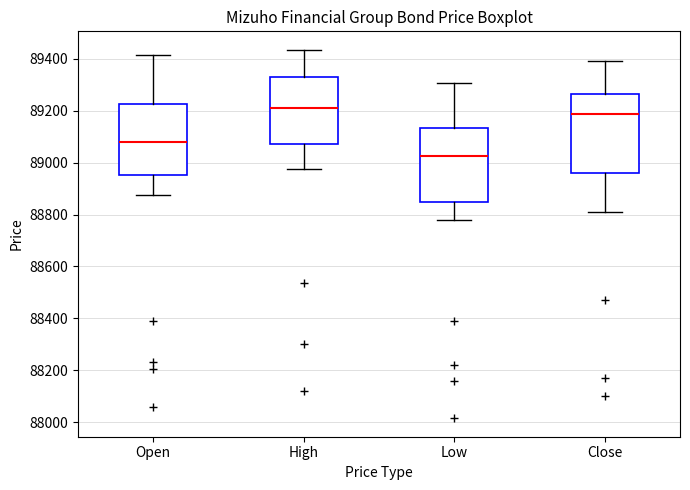

Reading left to right, transcribe this box plot: for each box, give where its median line is, the range the box spans, and where its two whiskers end, as read against the y-axis. The values are not printed on the chart, so give them approximately, as read against the axis.

Open: median 89080, box 88960 to 89220, whiskers 88880 to 89420
High: median 89220, box 89080 to 89340, whiskers 88980 to 89440
Low: median 89020, box 88840 to 89140, whiskers 88780 to 89300
Close: median 89180, box 88960 to 89260, whiskers 88820 to 89400